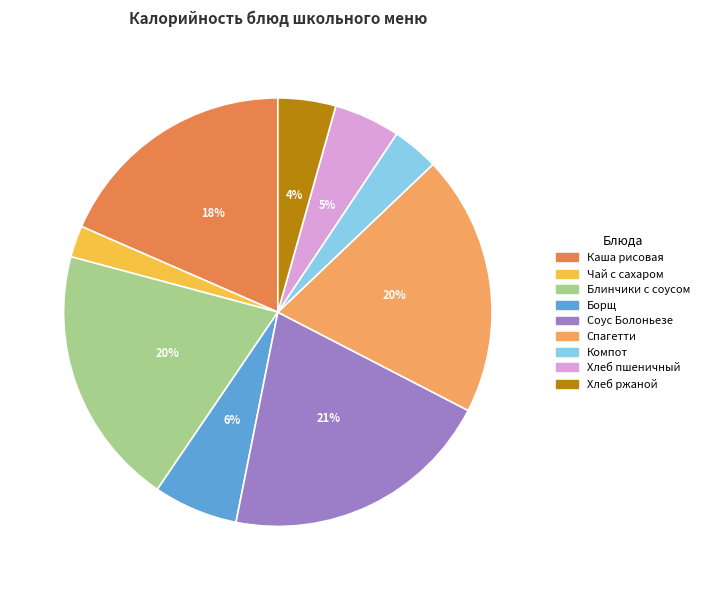

How many slices are in this pie chart?

9